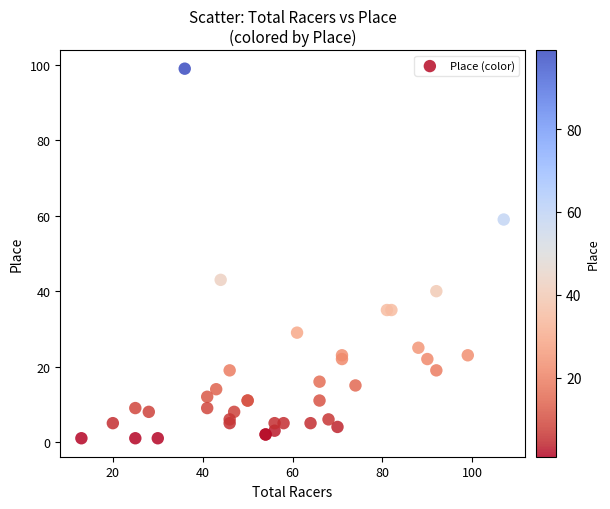

What Y value in the scatter plot is closest to 50?

43